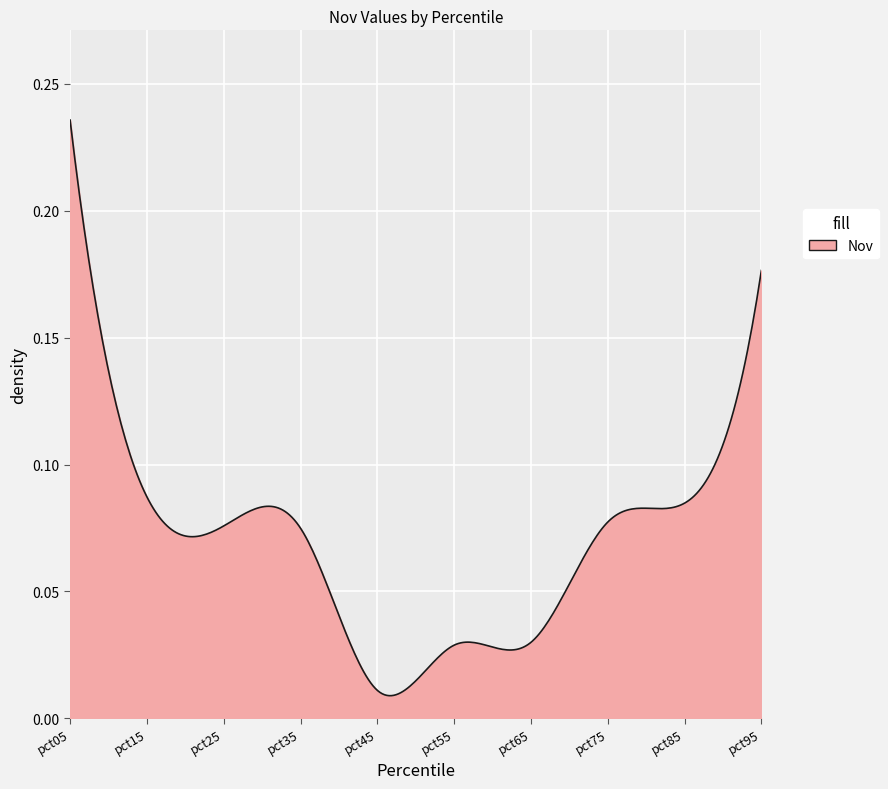

List the labels in order of value, smallest first.

pct45, pct55, pct65, pct35, pct25, pct75, pct85, pct15, pct95, pct05